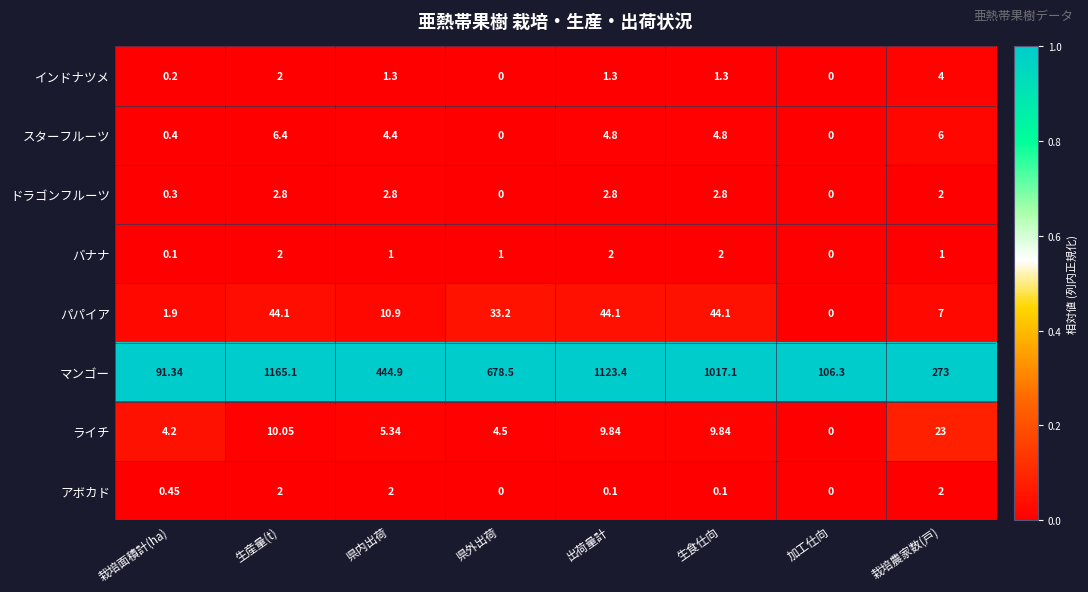

Which series changed the most between 栽培面積計(ha) and 栽培農家数(戸)?

マンゴー